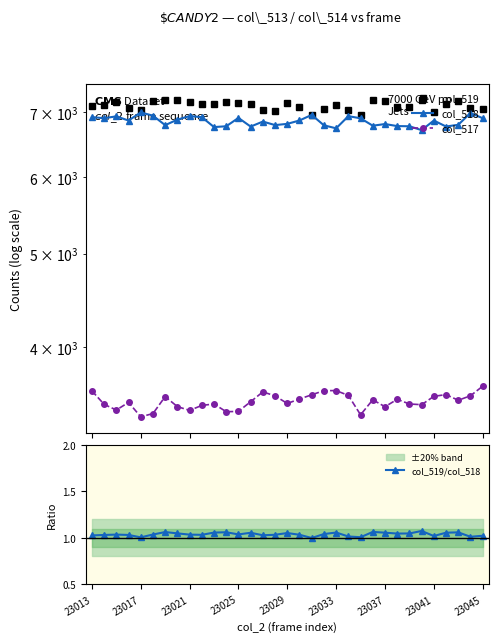

Does the chart display data point markers on the line(s)?

Yes